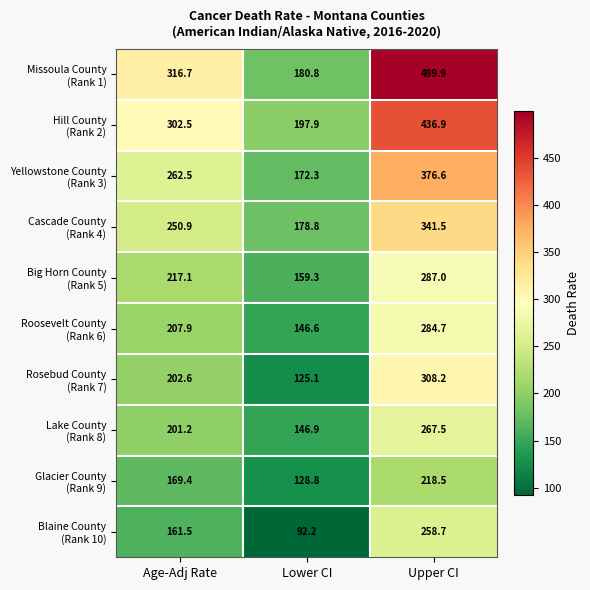

At which category does the chart reach its minimum across all series?

Lower CI